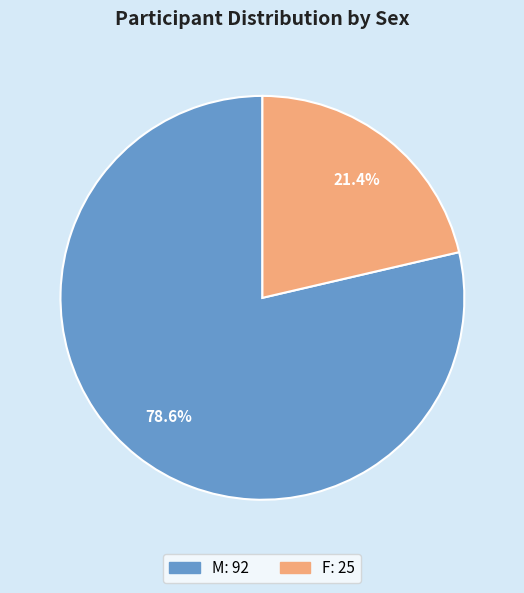

Rank the categories by value from highest to lowest.

M, F